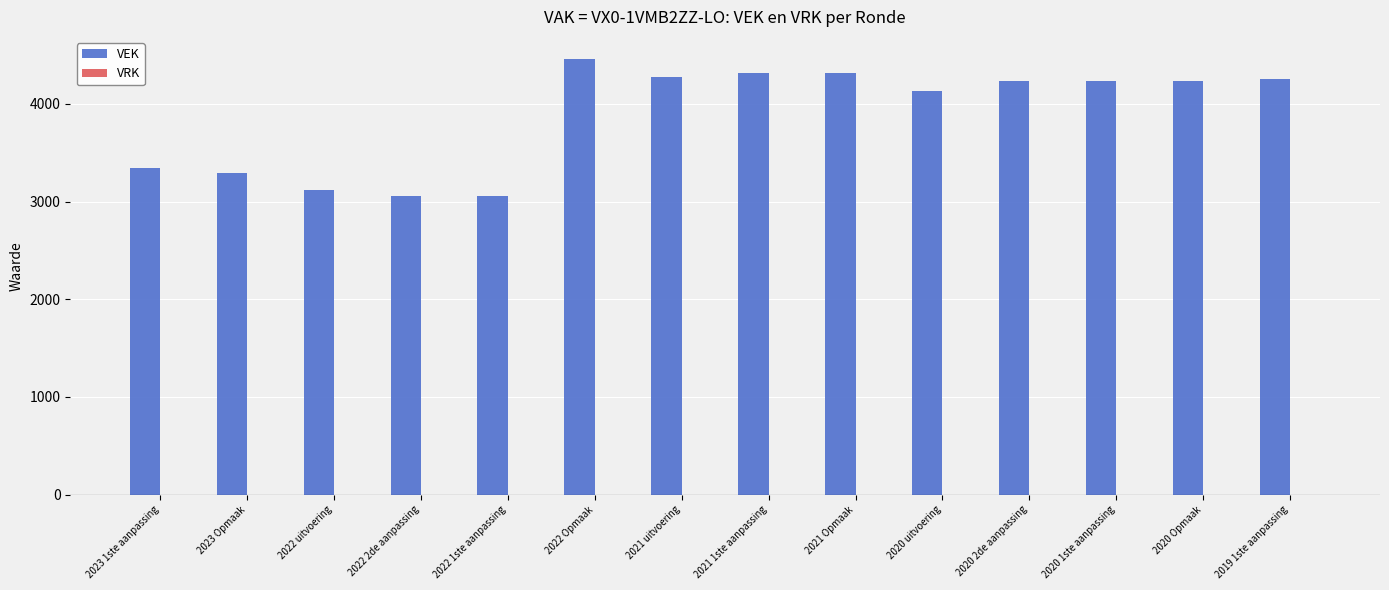

The value at 2020 1ste aanpassing is 5528. True or false?

False